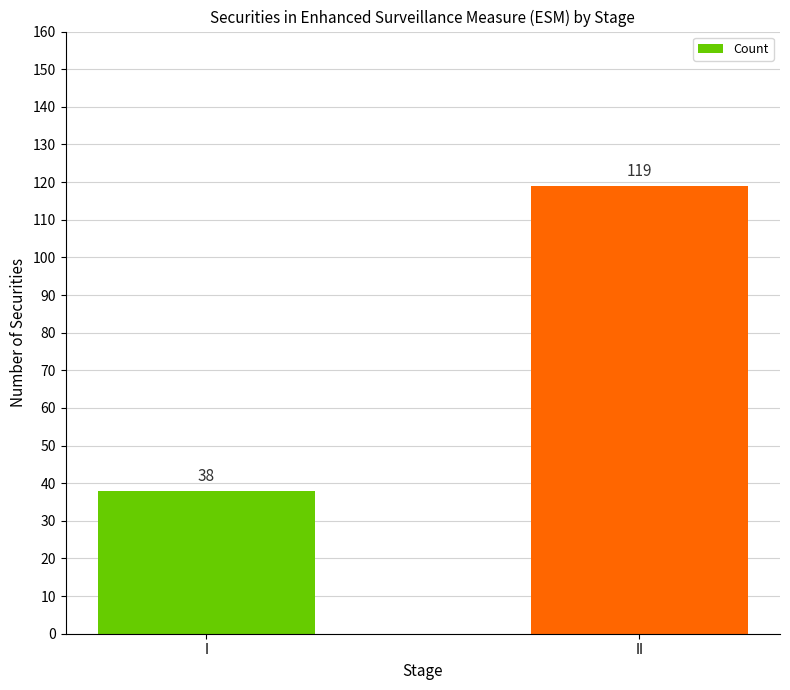

What is the difference between the maximum and minimum values?

81